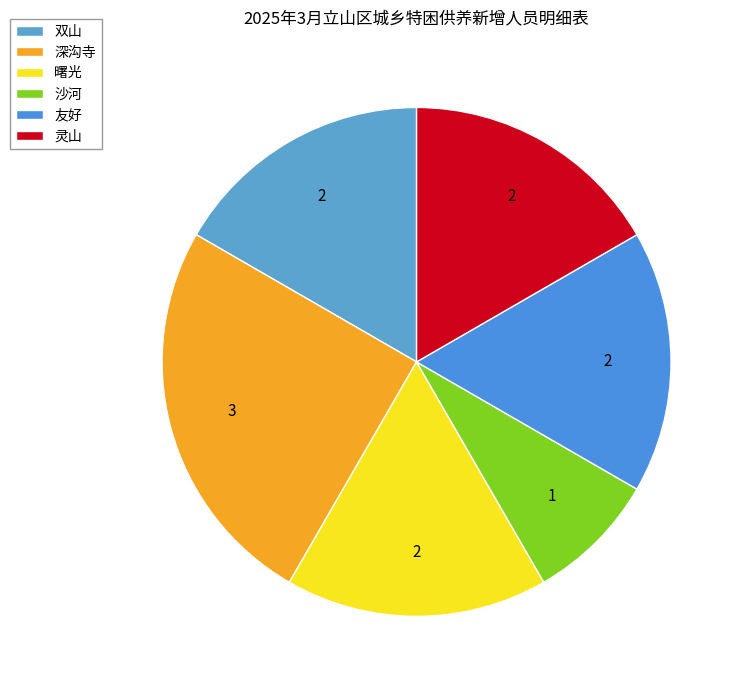

To the nearest percent, what portion does 沙河 represent?

8%